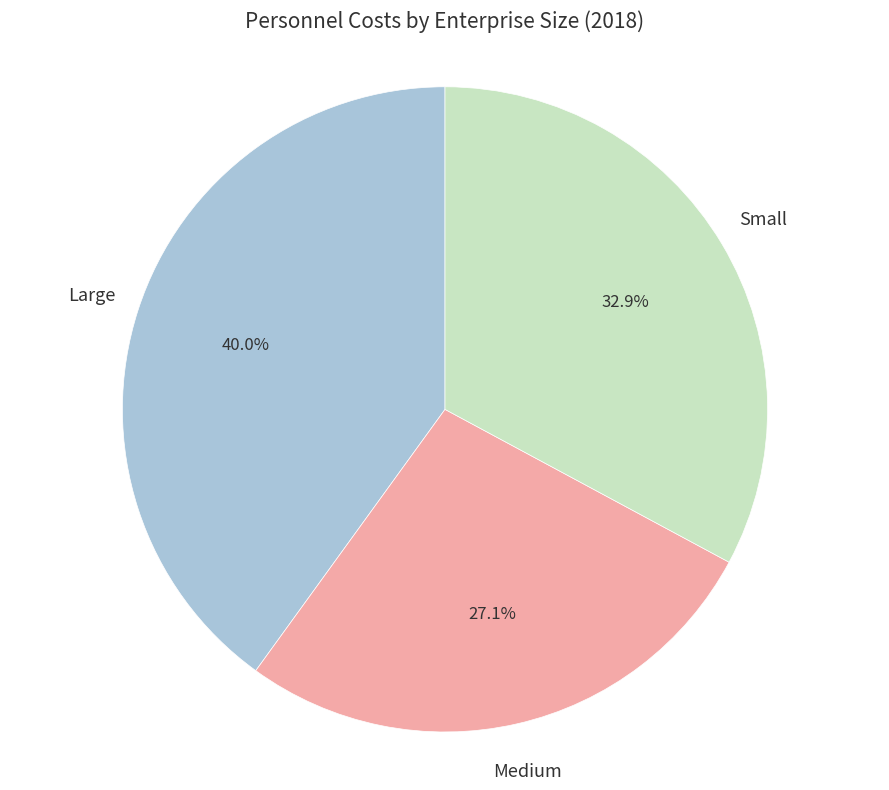

Is it true that Medium is 38% of the pie?

False